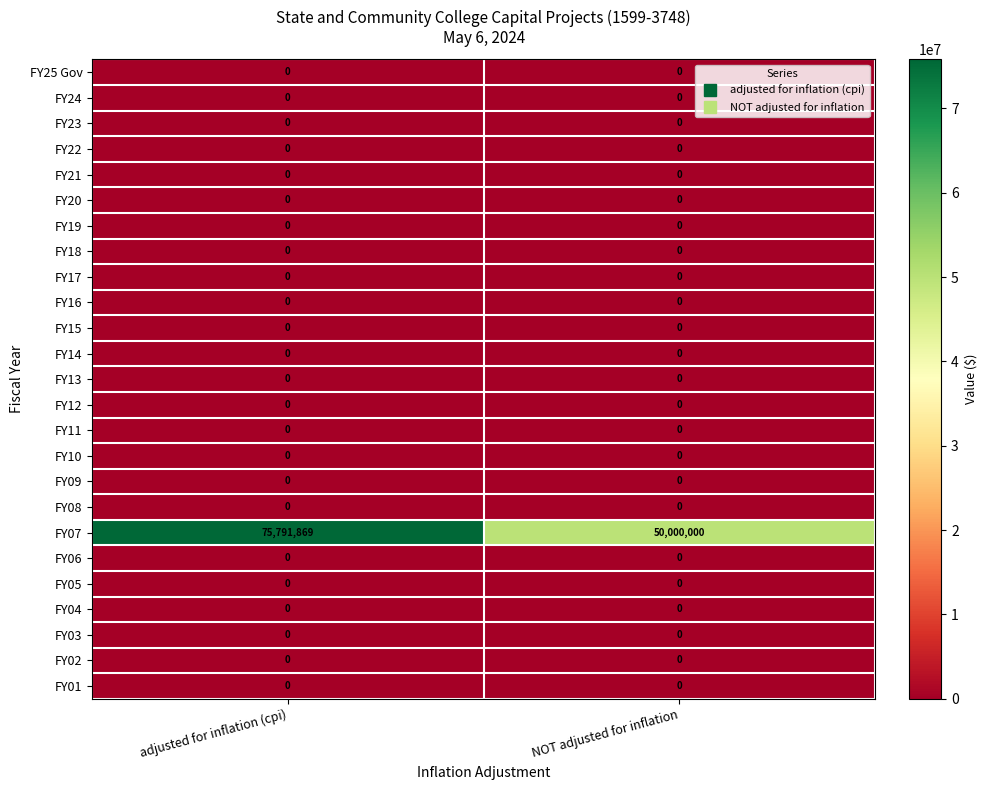

What is the total value across all series at NOT adjusted for inflation?

50000000